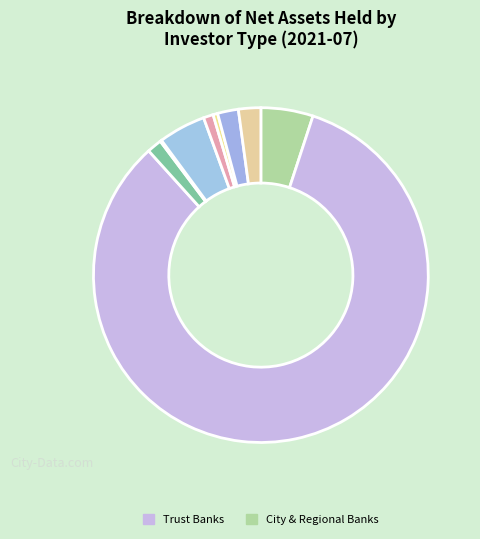

Is there a majority slice in this chart?

Yes